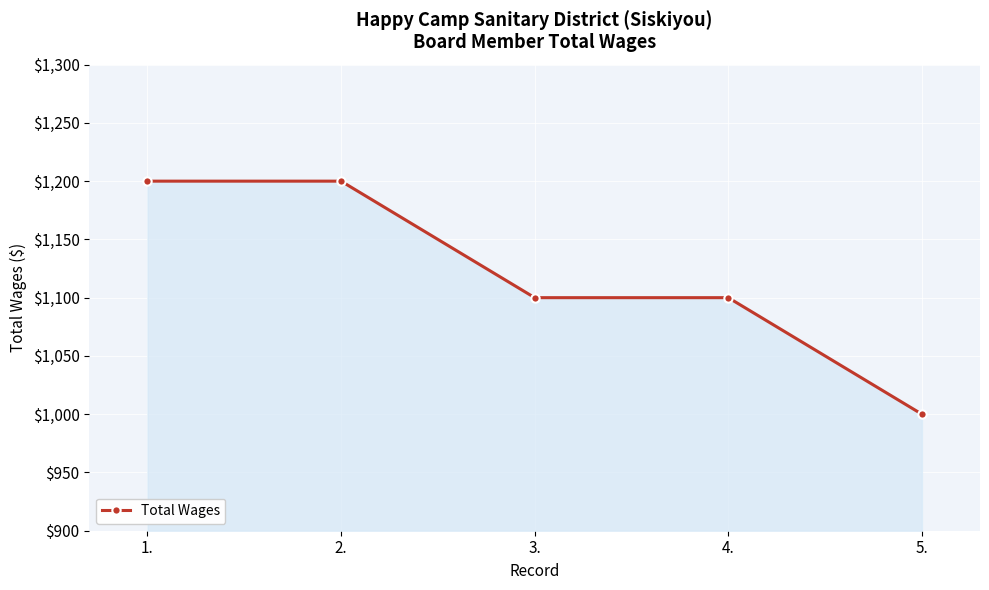

What is the sum of the values at 5. and 4.?

2100